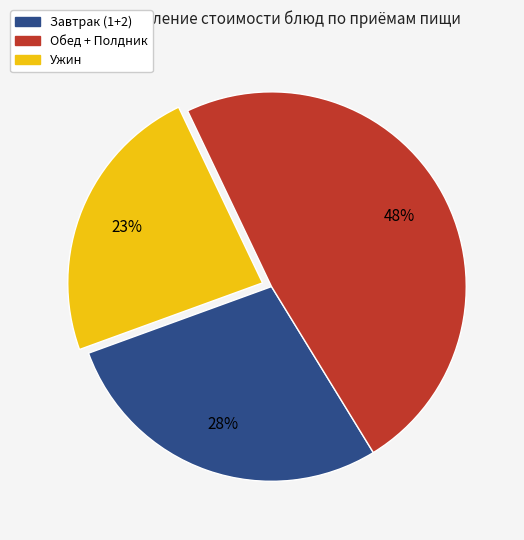

To the nearest percent, what is the average slice percentage?

33%